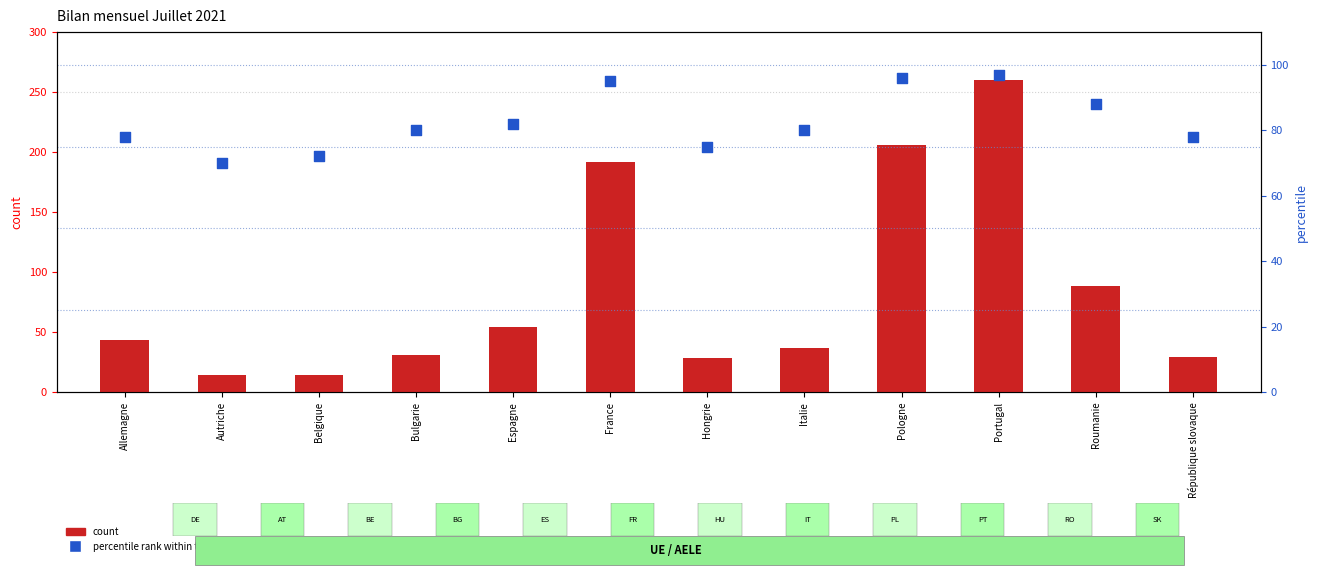

Which series contains the highest Y value?

count